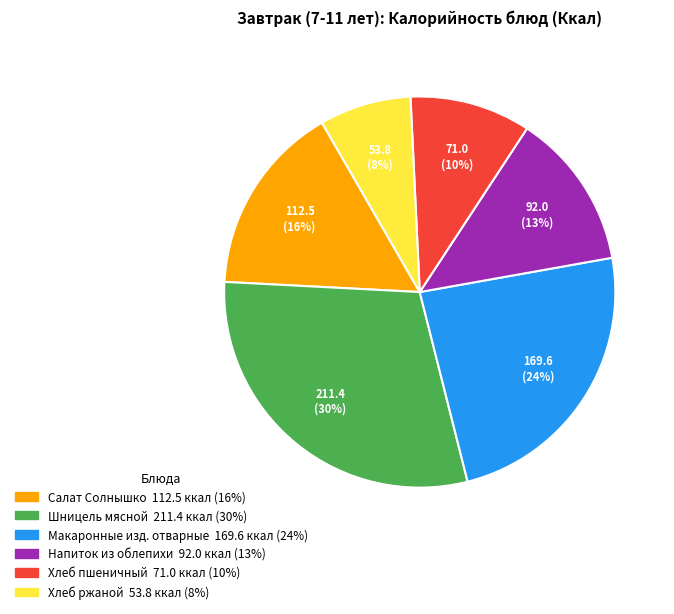

To the nearest percent, what is the difference between the largest and smallest slice percentages?

22%